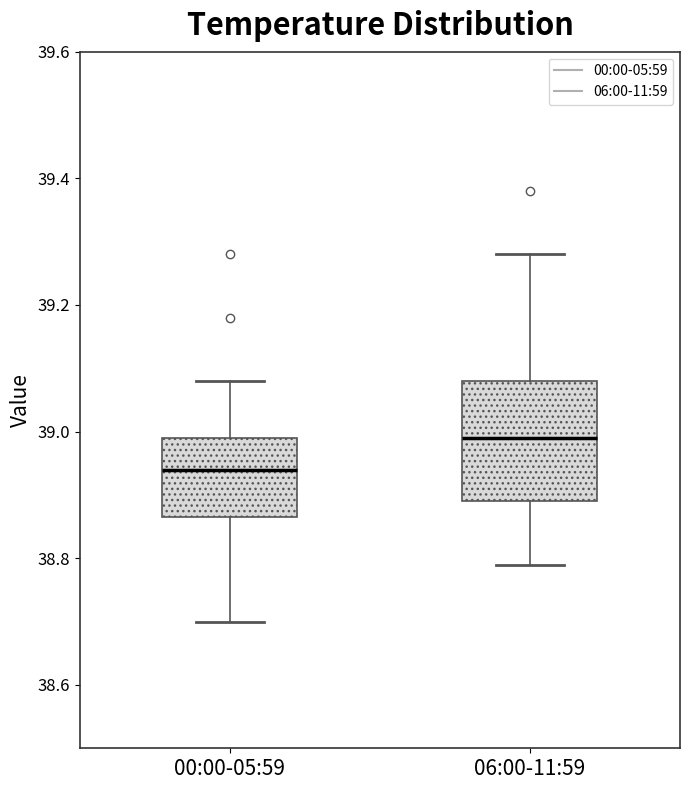

Reading left to right, read every box against the y-axis: the position of its median line, the range the box covers, and the ends of its whiskers. The values are not printed on the chart, so give them approximately, as read against the axis.

00:00-05:59: median 38.94, box 38.86 to 39.00, whiskers 38.70 to 39.08
06:00-11:59: median 39.00, box 38.90 to 39.08, whiskers 38.80 to 39.28